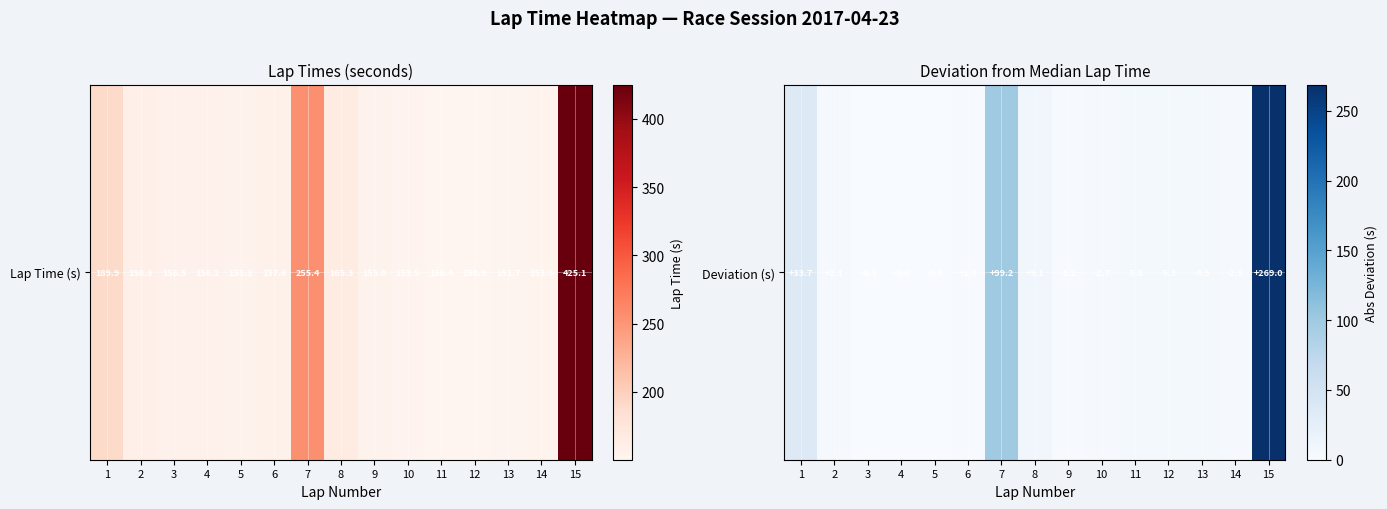

The chart shows a value of 456.2 at 15. True or false?

False